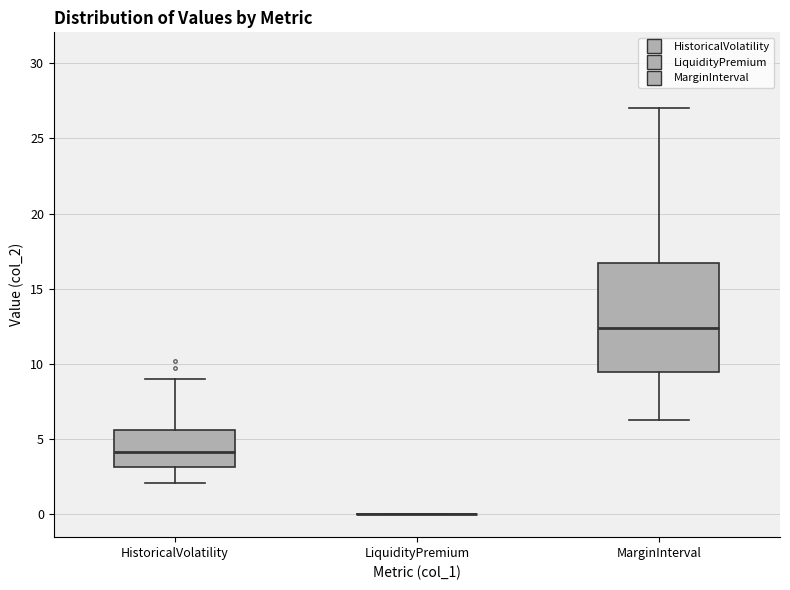

Where is the upper edge of the box for HistoricalVolatility on the y-axis? The values are not printed on the chart, so give them approximately, as read against the axis.

5.5